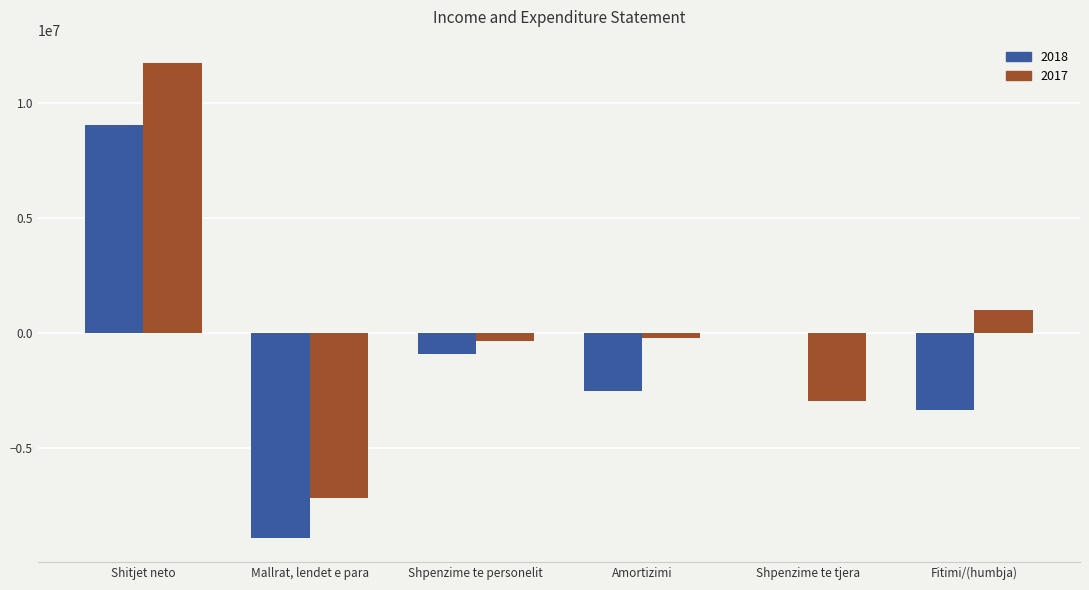

What is the maximum value for 2017?

11733900